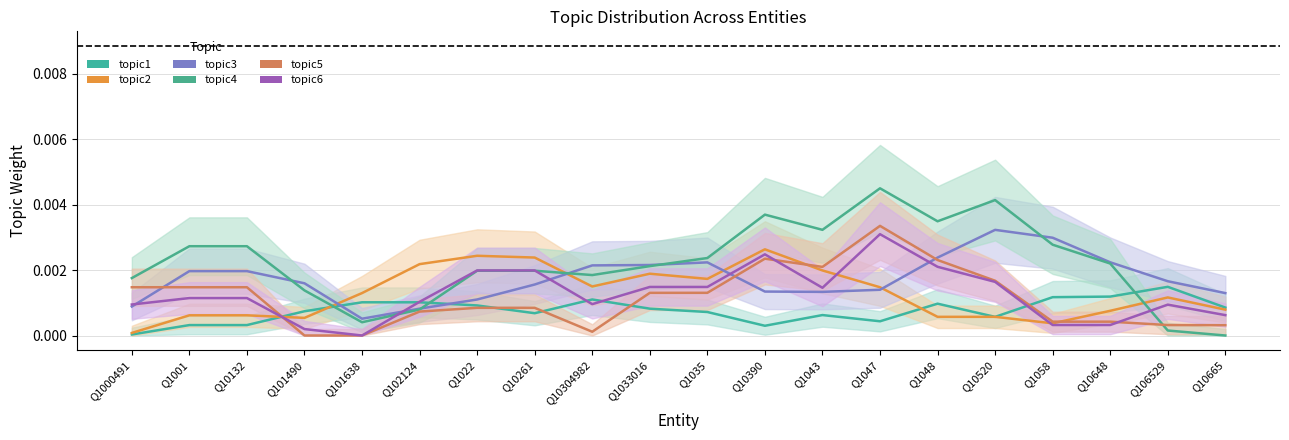

Which category has the lowest value across all series?

Q101490